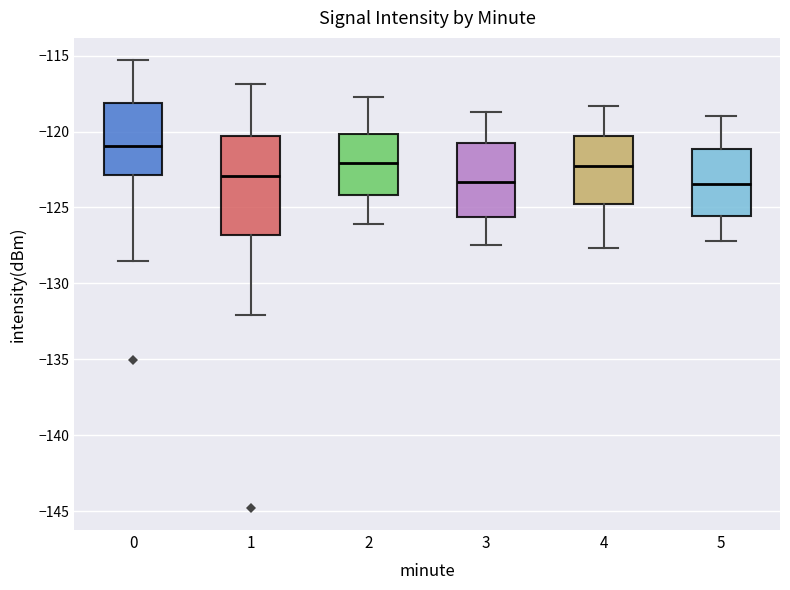

Which box is the tallest, from its lower edge to its upper edge?

1